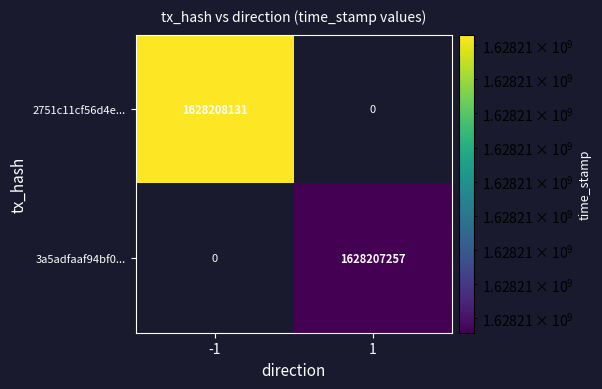

Is it true that 3a5adfaaf94bf07a1187aff39332405bb84138e equals 1628207257 at 1?

True